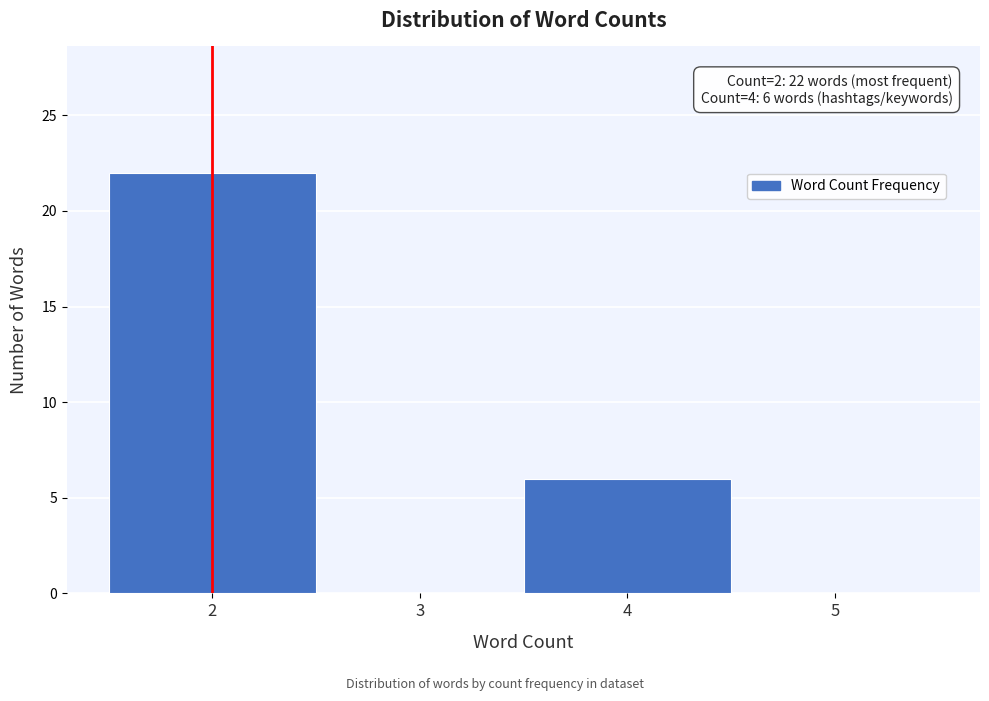

Reading left to right, list all the values displayed in this chart.

2=22	3=0	4=6	5=0